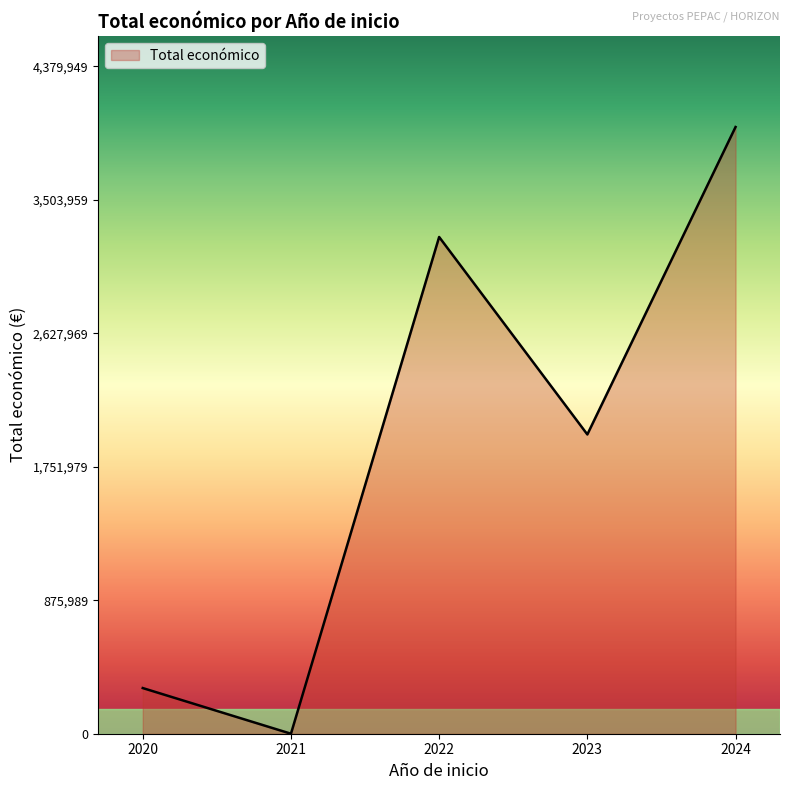

True or false: the data shows 169525 at 2023.

False